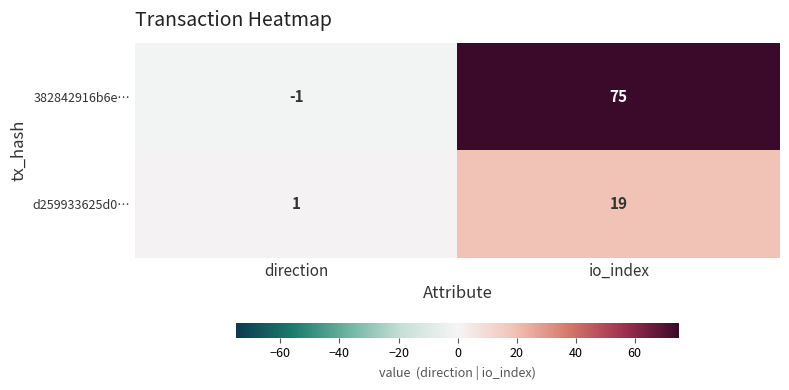

Reading left to right, list all the values displayed in this chart.

382842916b6e…: -1	75
d259933625d0…: 1	19